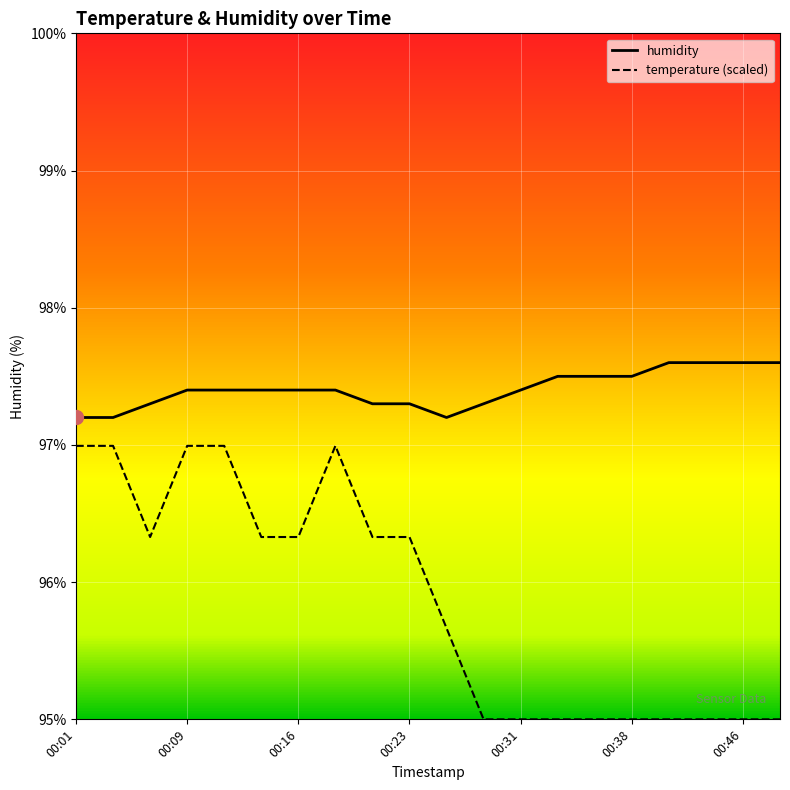

What is the greatest value displayed?

97.6